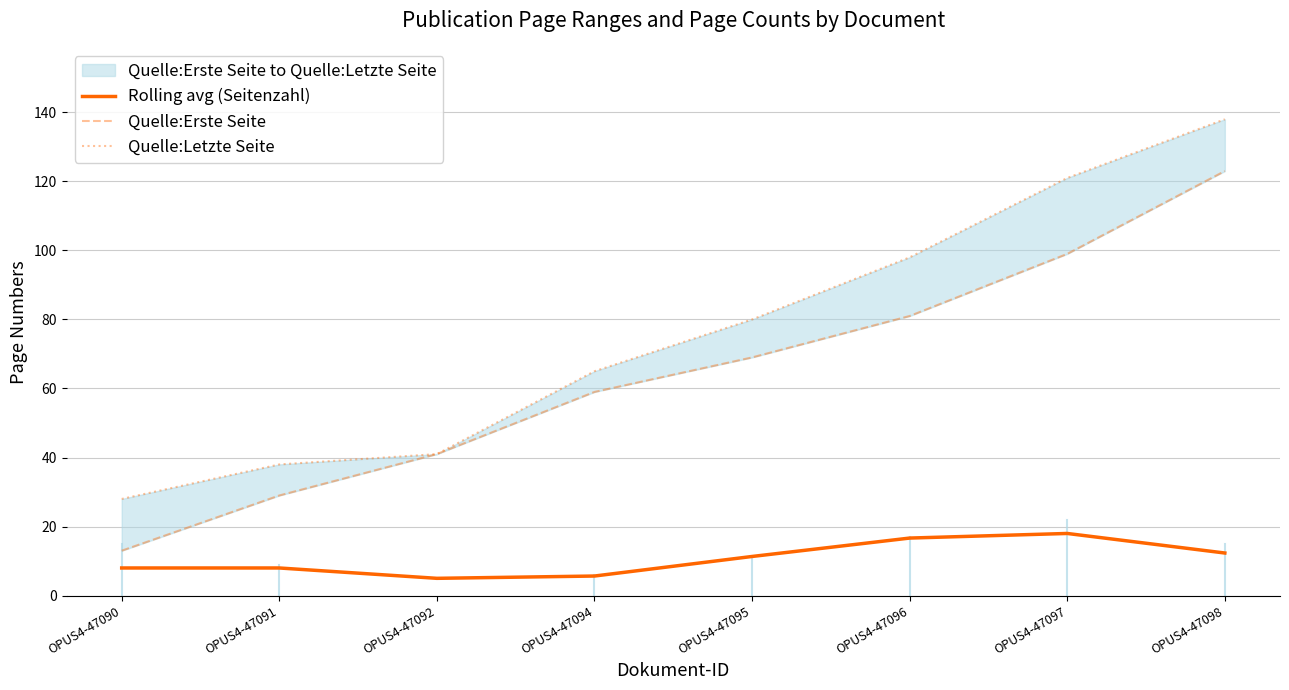

At which category does the chart reach its minimum across all series?

OPUS4-47092